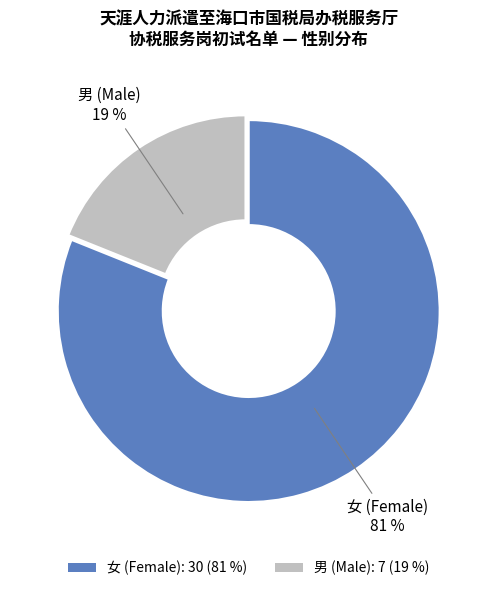

Which category has the smallest portion of the pie?

男